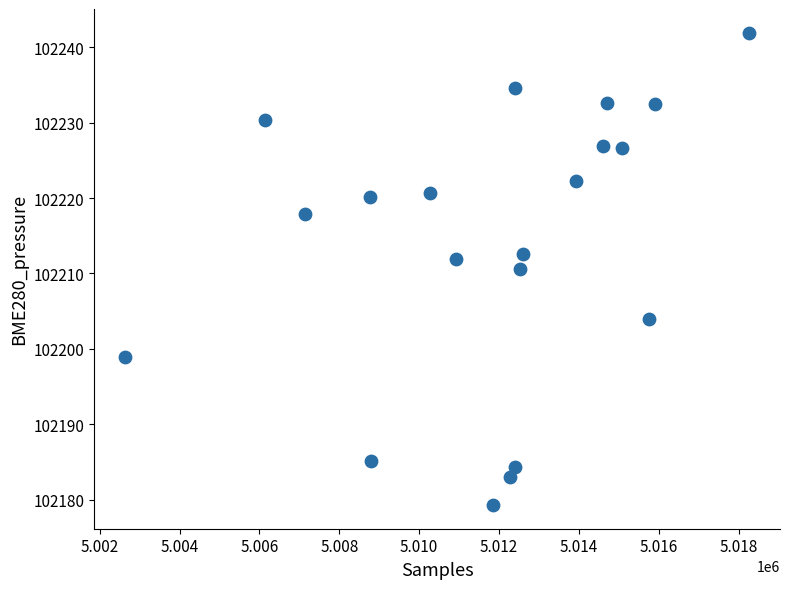

What is the range of X values (max minus min)?

15612.0